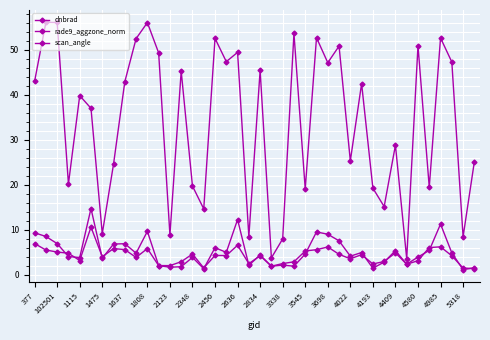

True or false: scan_angle and dnbrad cross at least once.

False